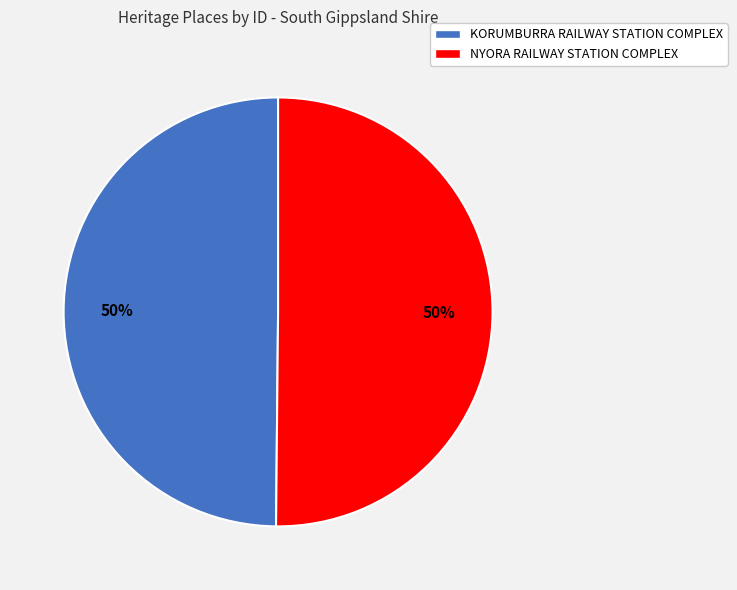

What percentage is the NYORA RAILWAY STATION COMPLEX slice, to the nearest percent?

50%